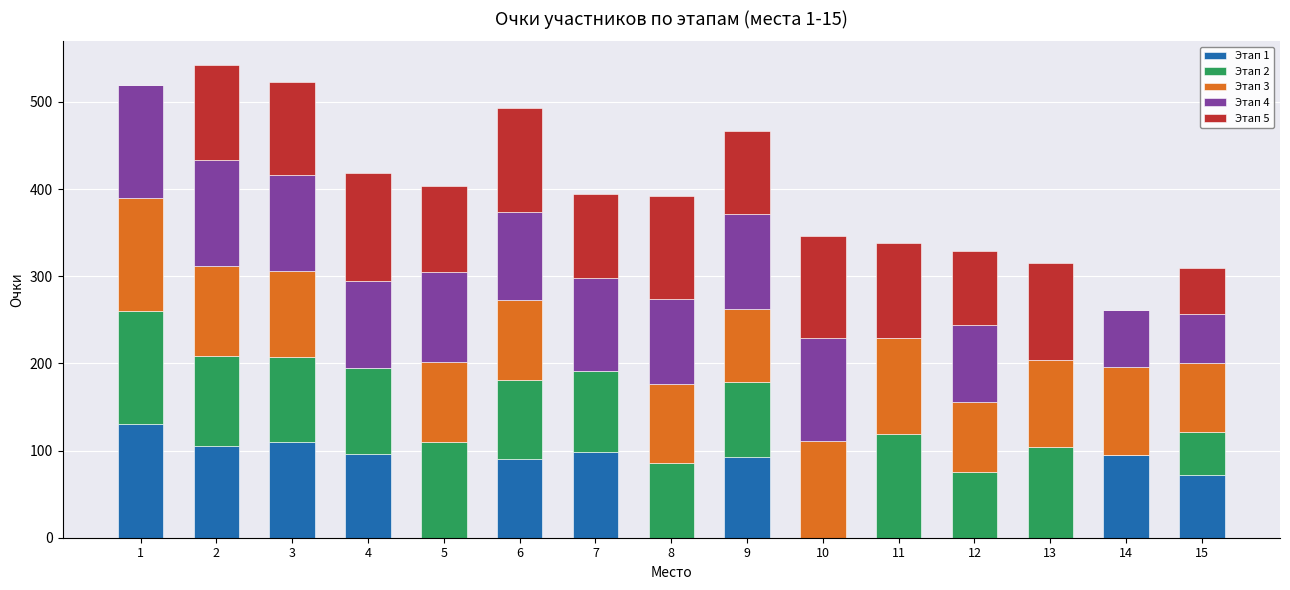

What is the total value across all series at 9?

466.6